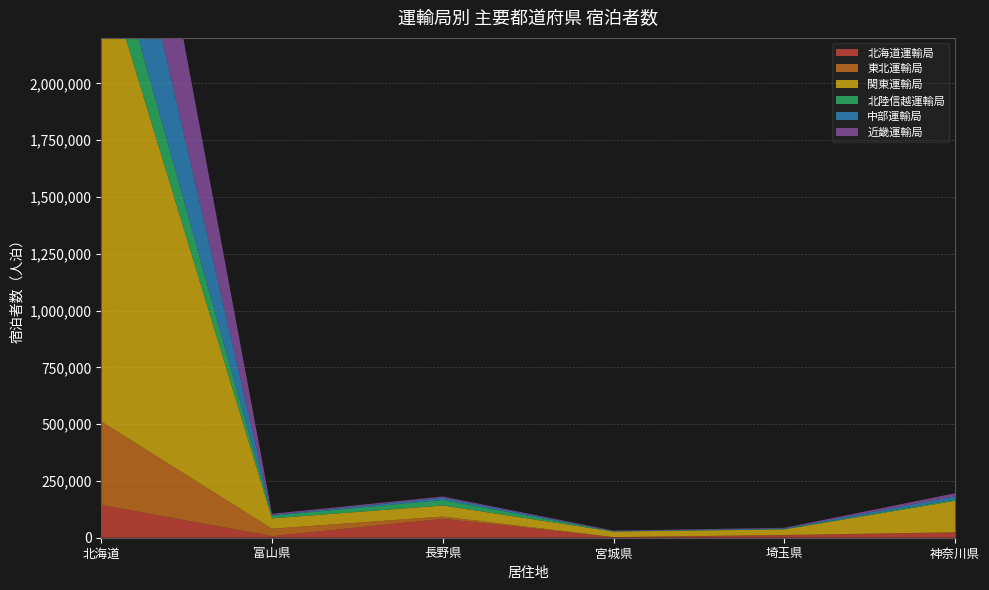

Reading right to left, transcribe all the data shown in this chart.

北海道運輸局: 神奈川県=22589	埼玉県=11163	宮城県=2313	長野県=82910	富山県=6826	北海道=143670
東北運輸局: 神奈川県=1261	埼玉県=781	宮城県=356	長野県=10272	富山県=32707	北海道=367915
関東運輸局: 神奈川県=138523	埼玉県=24632	宮城県=24405	長野県=48749	富山県=45589	北海道=2040646
北陸信越運輸局: 神奈川県=5549	埼玉県=1659	宮城県=798	長野県=24246	富山県=11996	北海道=230564
中部運輸局: 神奈川県=14491	埼玉県=2795	宮城県=1480	長野県=9815	富山県=3010	北海道=568358
近畿運輸局: 神奈川県=13198	埼玉県=2597	宮城県=2133	長野県=5400	富山県=5255	北海道=781172